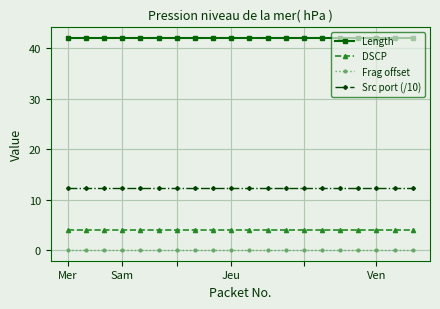

Rank the series by their maximum value, from lowest to highest.

Frag offset, DSCP, Src port (/10), Length